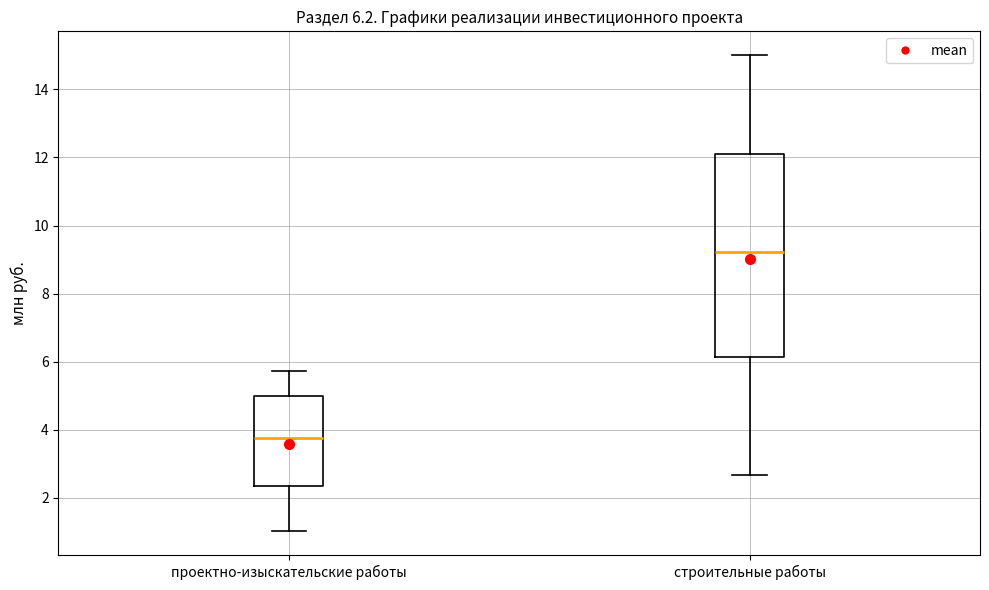

Which box has the lowest median line?

проектно-изыскательские работы